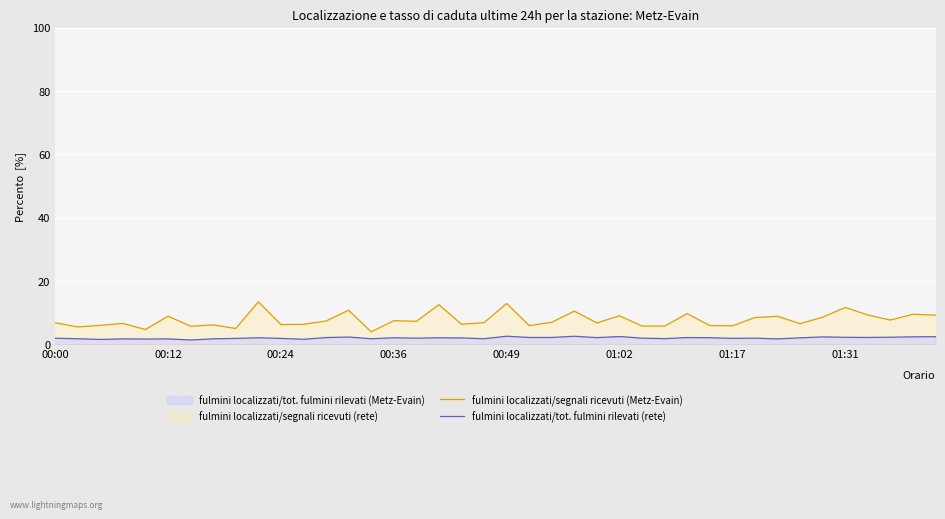

True or false: fulmini localizzati/segnali ricevuti (Metz-Evain) and fulmini localizzati/tot. fulmini rilevati (rete) intersect in this chart.

False